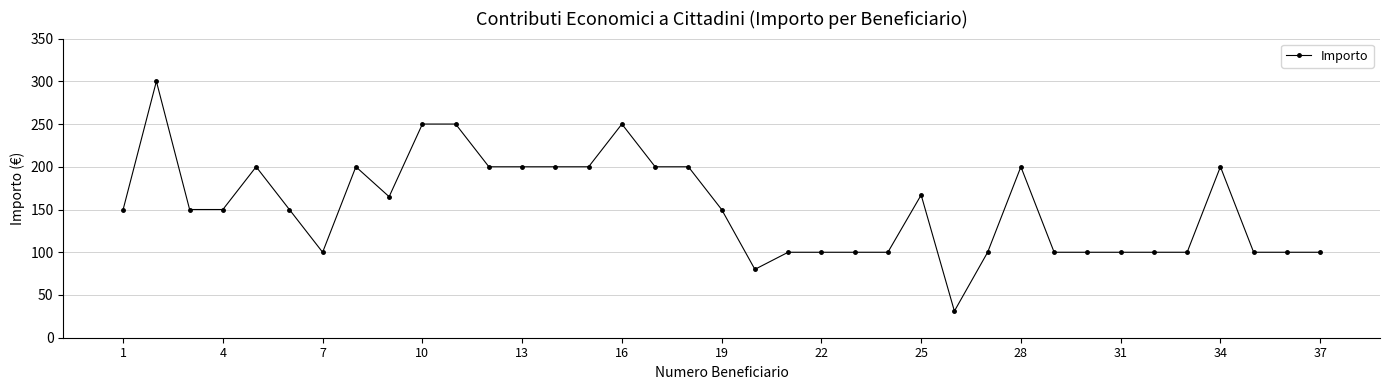

True or false: the data has more than 0 interior local peaks.

True